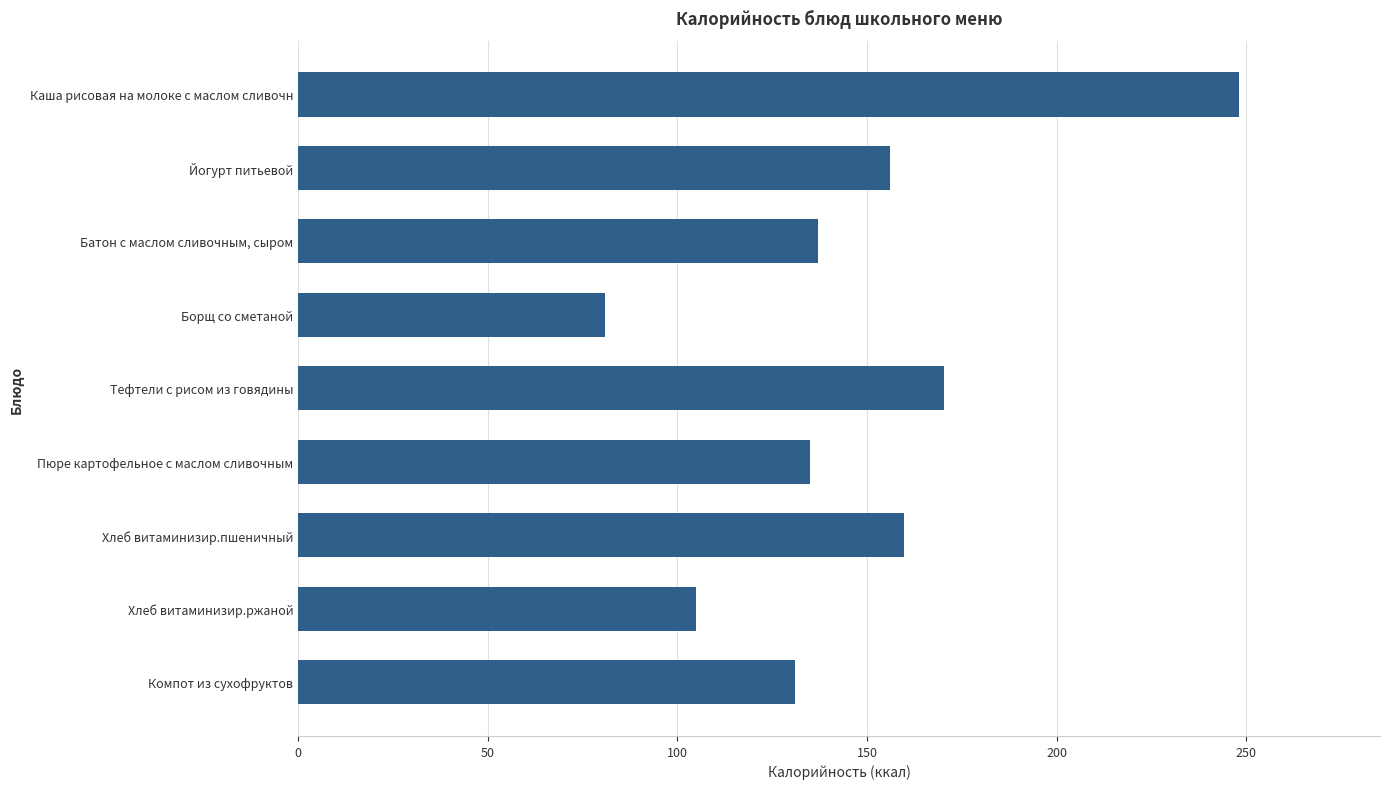

Reading top to bottom, list all the values displayed in this chart.

Каша рисовая на молоке с маслом сливочн=248.0	Йогурт питьевой=156.0	Батон с маслом сливочным, сыром=137.0	Борщ со сметаной=81.0	Тефтели с рисом из говядины=170.4	Пюре картофельное с маслом сливочным=135.0	Хлеб витаминизир.пшеничный=159.6	Хлеб витаминизир.ржаной=105.0	Компот из сухофруктов=131.0